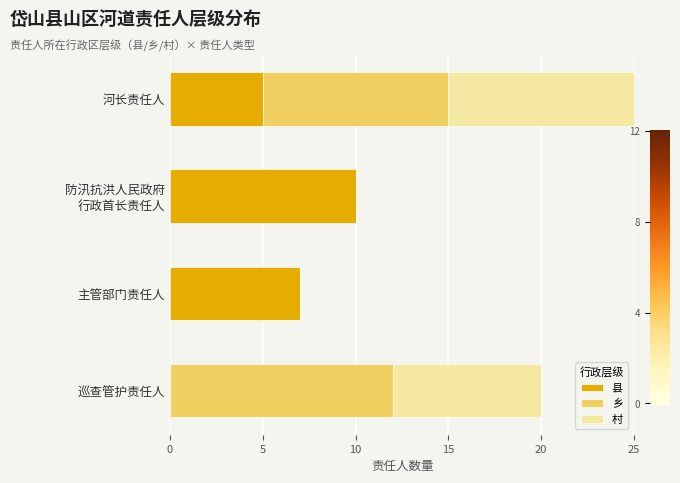

At which category is the sum across all series the highest?

河长责任人